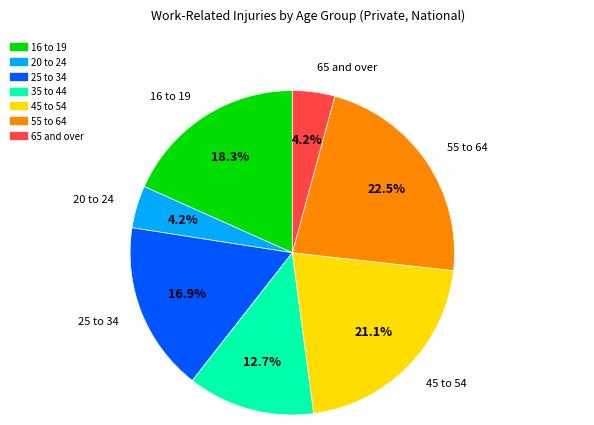

True or false: 35 to 44 accounts for 20% of the total.

False